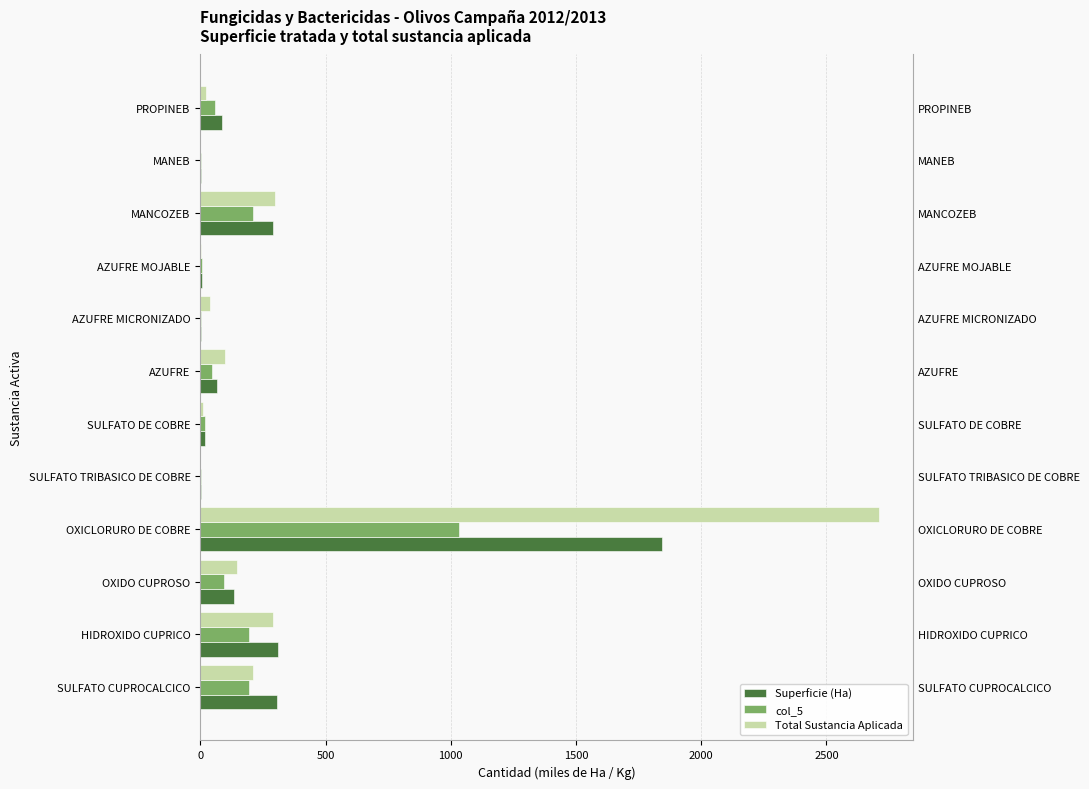

Reading left to right, transcribe all the data shown in this chart.

Superficie (Ha): 305.2	311.2	136.3	1844.5	4.5	17.0	66.2	3.3	5.7	291.3	1.5	86.3
col_5: 195.8	193.0	95.1	1031.1	4.0	17.0	44.9	1.6	5.7	210.4	1.5	60.7
Total Sustancia Aplicada: 211.9	291.9	147.5	2710.7	0.6	11.4	97.4	39.3	4.5	297.1	0.3	24.3